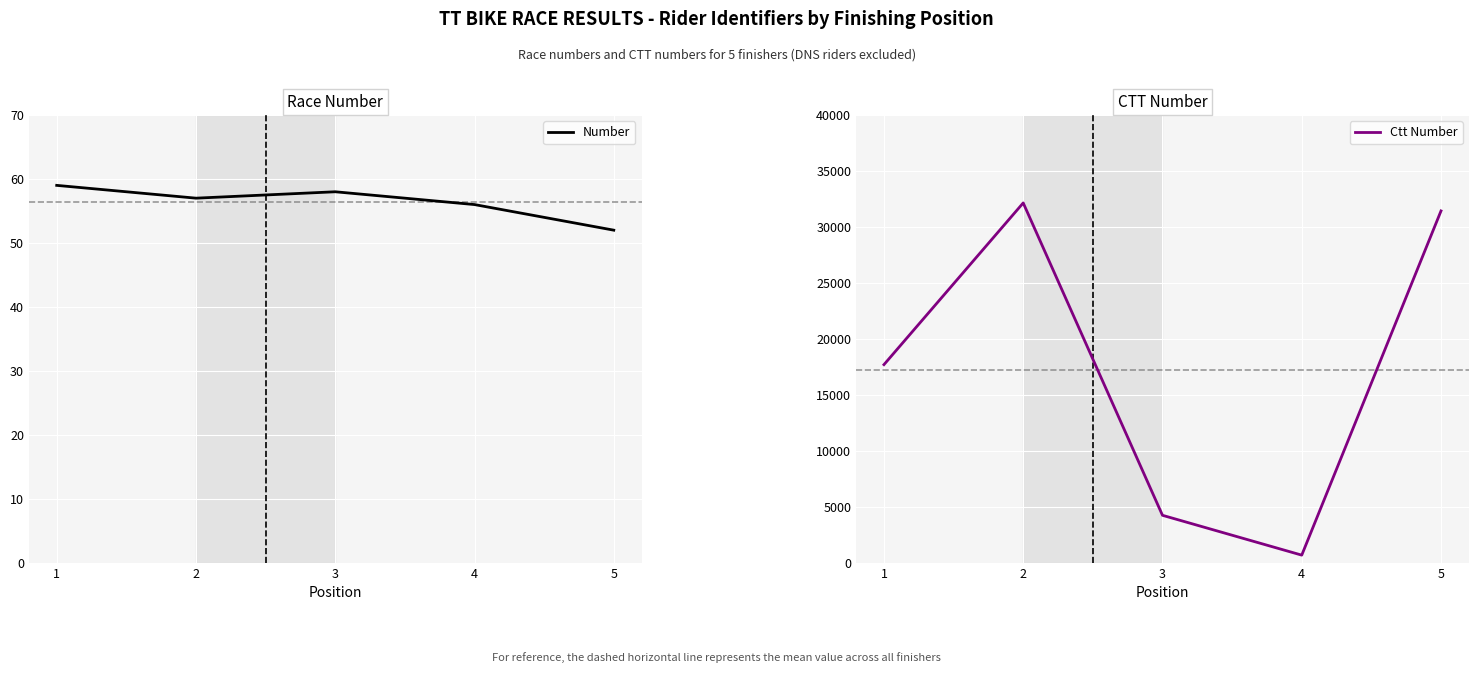

At how many categories does at least one series exceed 12839?

3